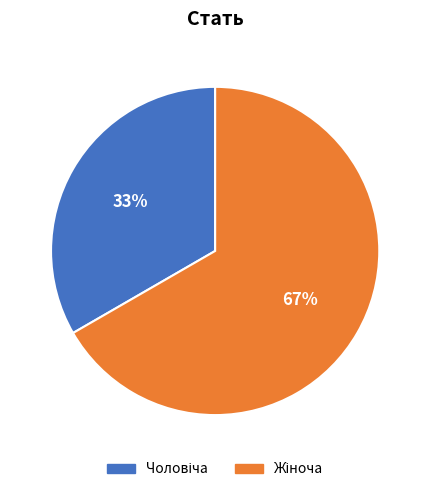

Is there a majority slice in this chart?

Yes